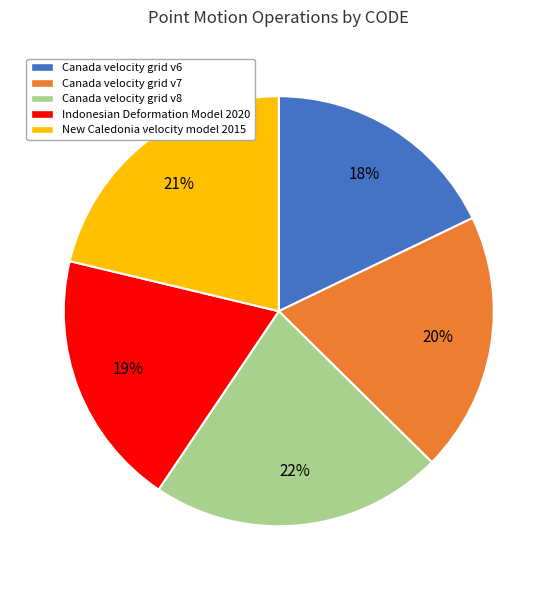

Count the number of slices in the pie.

5